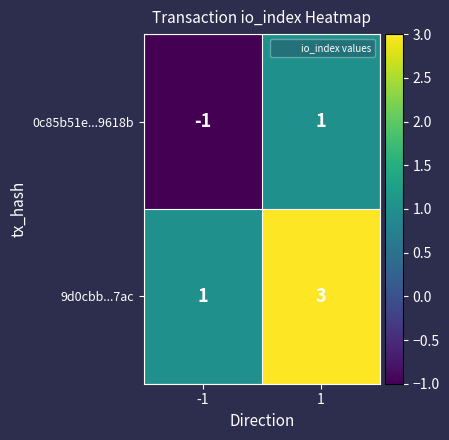

What is the greatest value displayed?

3